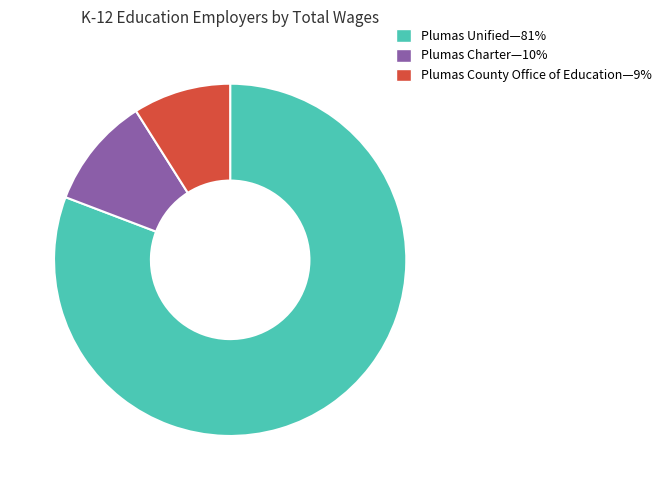

Is there any slice that represents more than half of the pie?

Yes